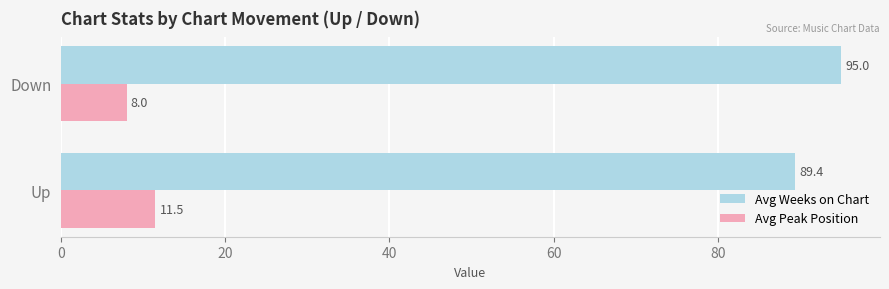

Where is Avg Weeks on Chart nearest to the value 92?

Up